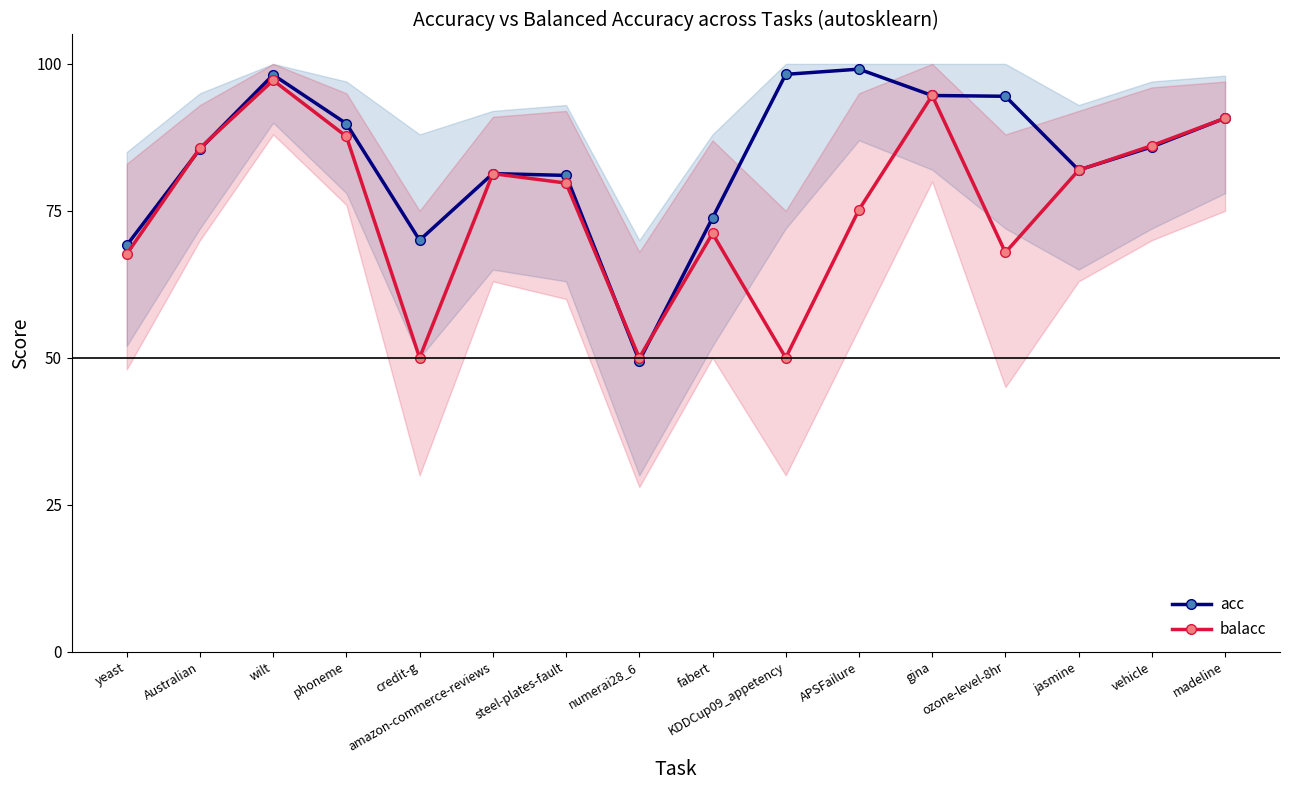

Reading left to right, what are all the values shown in this chart?

acc: 0.7	0.9	1.0	0.9	0.7	0.8	0.8	0.5	0.7	1.0	1.0	0.9	0.9	0.8	0.9	0.9
balacc: 0.7	0.9	1.0	0.9	0.5	0.8	0.8	0.5	0.7	0.5	0.8	0.9	0.7	0.8	0.9	0.9